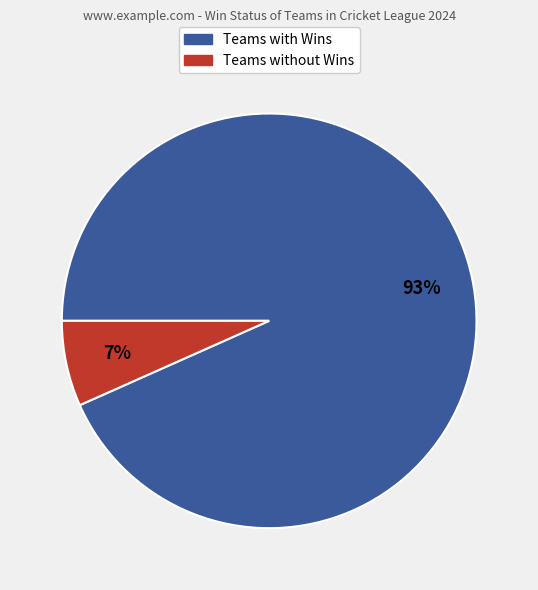

To the nearest percent, what is the combined percentage of Teams with Wins and Teams without Wins?

100%